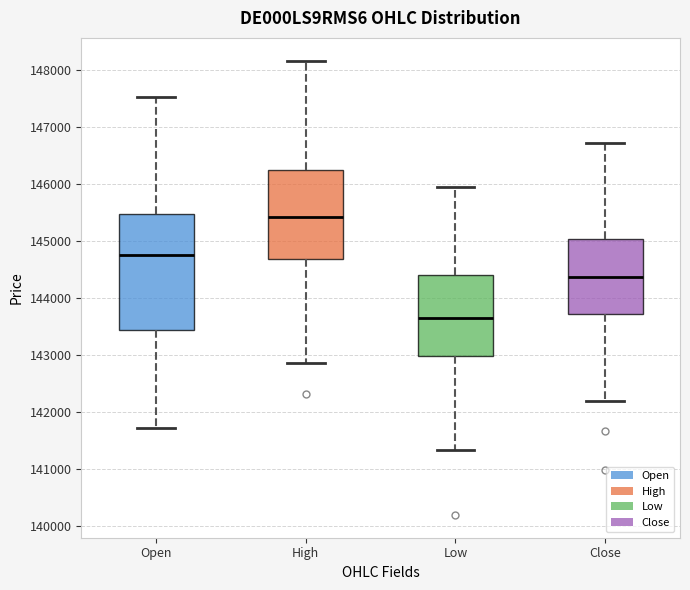

Reading left to right, transcribe this box plot: for each box, give where its median line is, the range the box spans, and where its two whiskers end, as read against the y-axis. The values are not printed on the chart, so give them approximately, as read against the axis.

Open: median 144800, box 143400 to 145500, whiskers 141700 to 147500
High: median 145400, box 144700 to 146300, whiskers 142900 to 148200
Low: median 143700, box 143000 to 144400, whiskers 141300 to 146000
Close: median 144400, box 143700 to 145000, whiskers 142200 to 146700